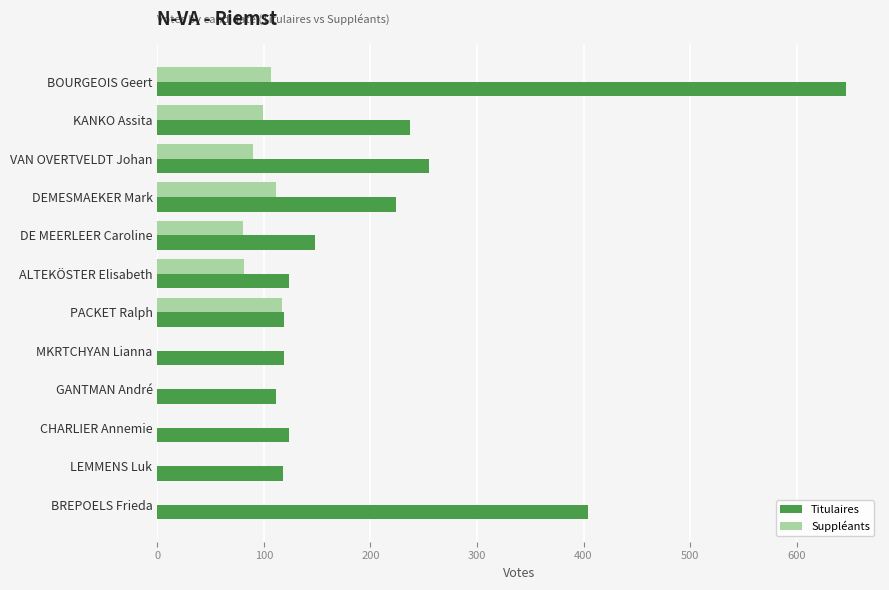

What is the maximum value for Suppléants?

117